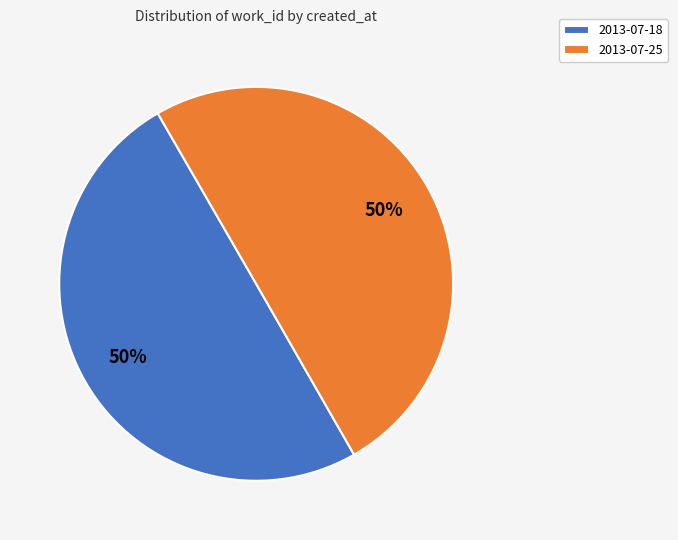

Is it true that 2013-07-25 is 50% of the pie?

True